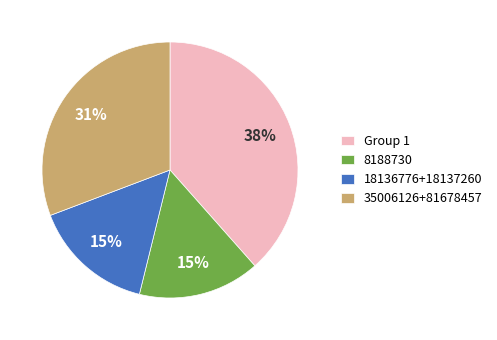

To the nearest percent, what is the average slice percentage?

25%